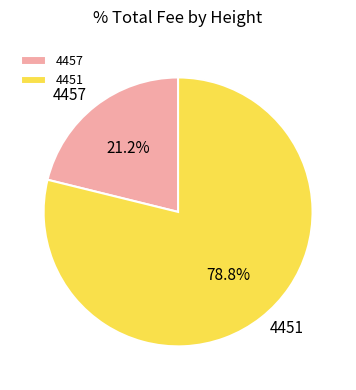

Does 4451 account for over 50% of the chart?

Yes